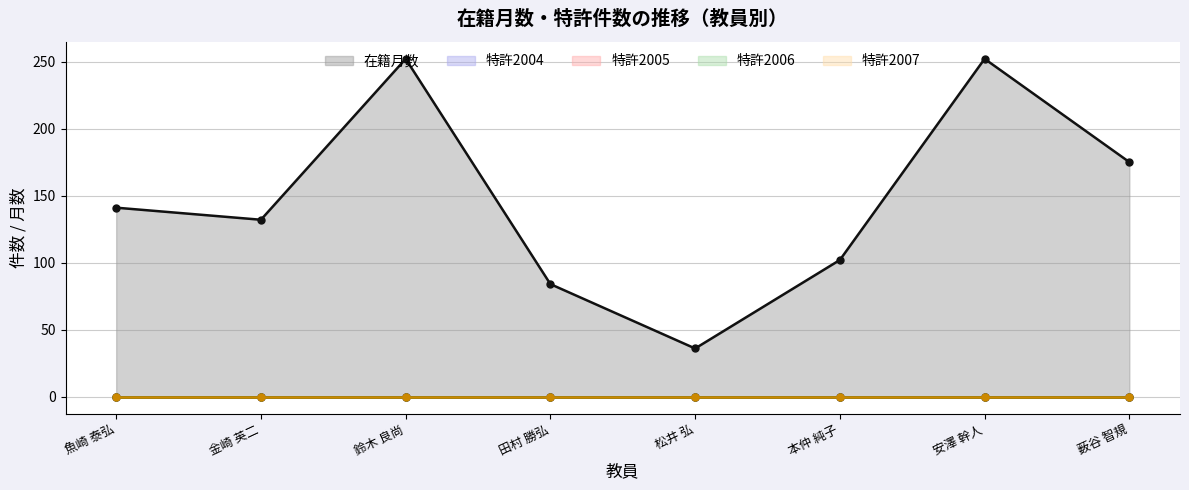

What position from the left is 松井 弘?

5